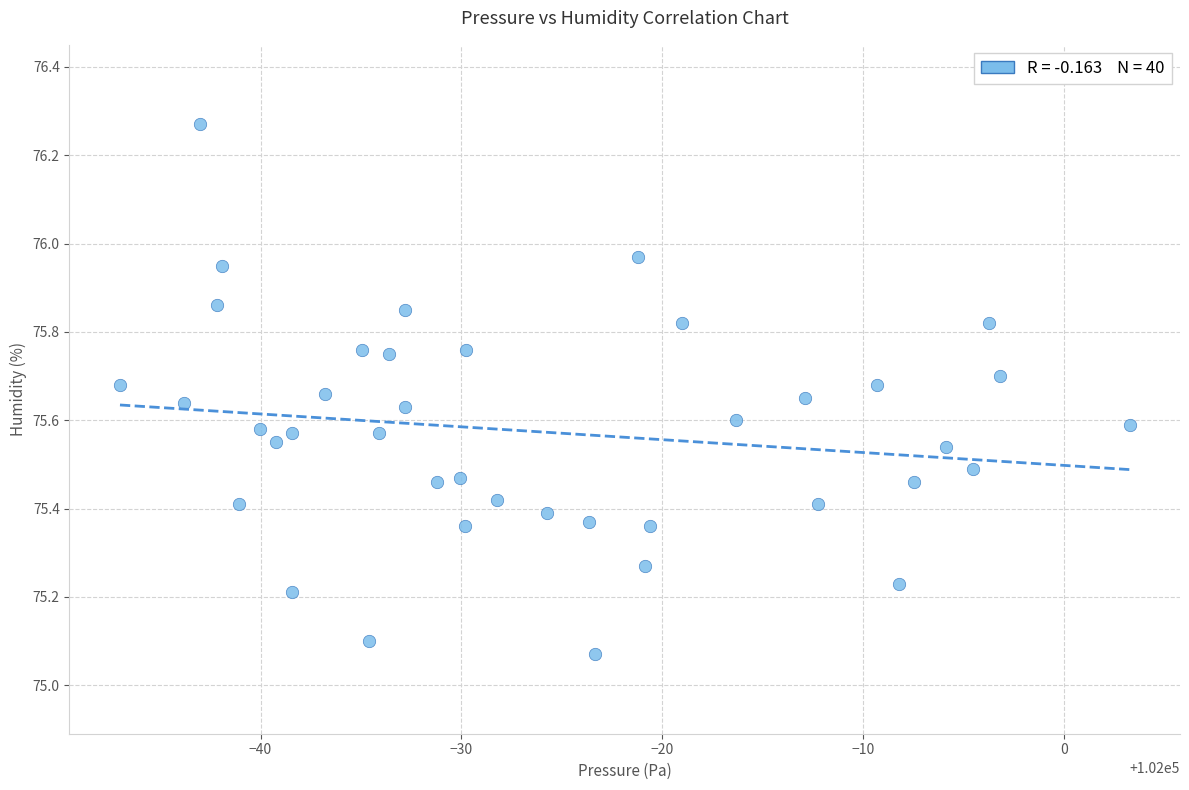

What is the range of X values (max minus min)?

50.3